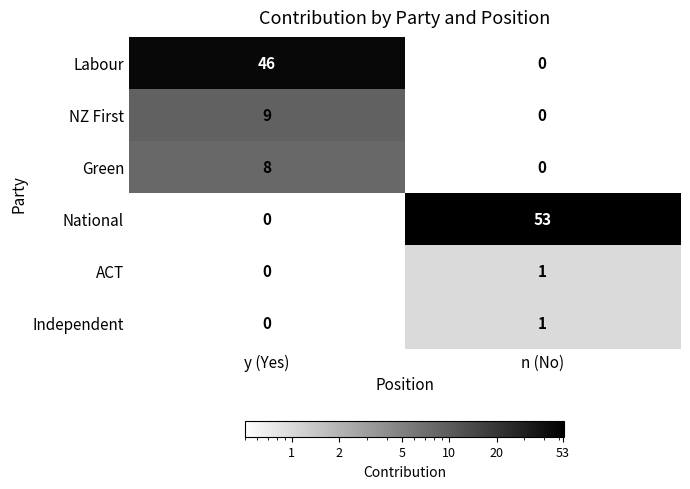

What is the difference between the National values at y (Yes) and n (No)?

53